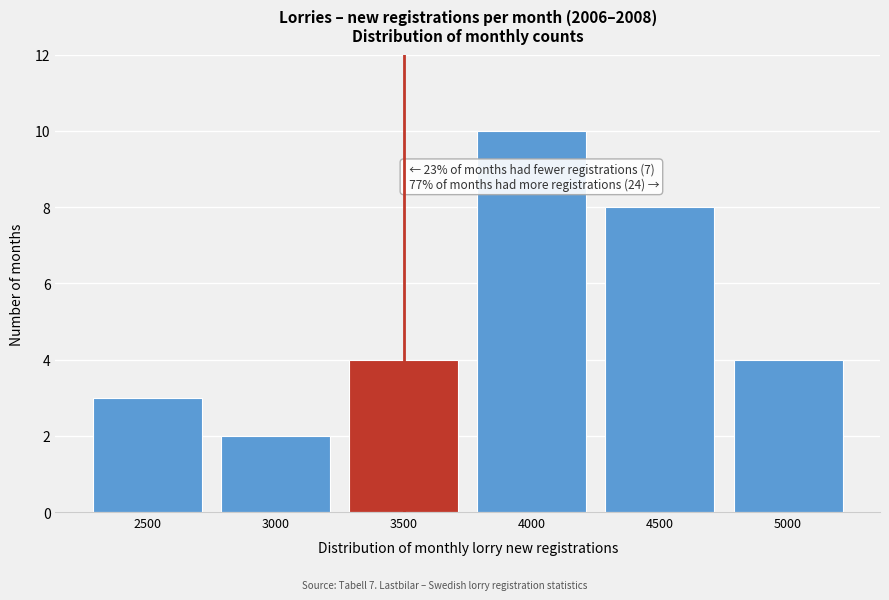

Reading left to right, transcribe all the data shown in this chart.

3	2	4	10	8	4